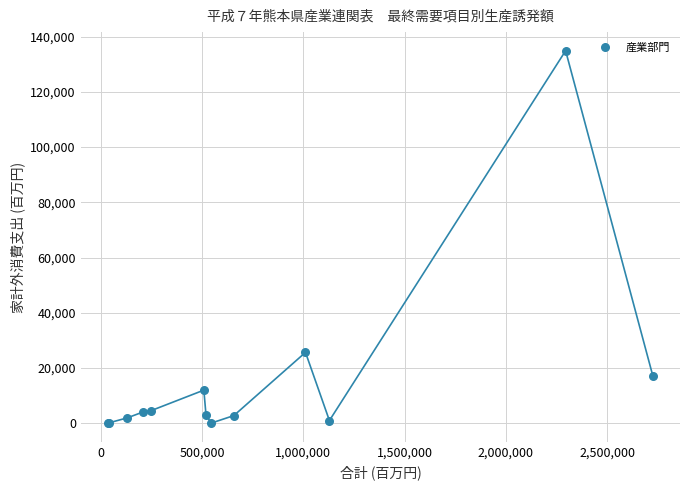

What Y value in the scatter plot is closest to 67466?

25653